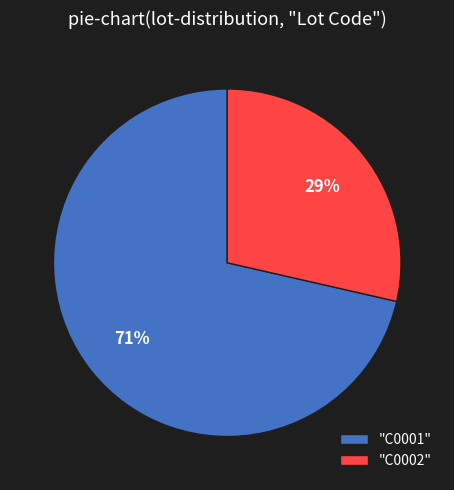

What is the largest slice in the pie chart?

"C0001"